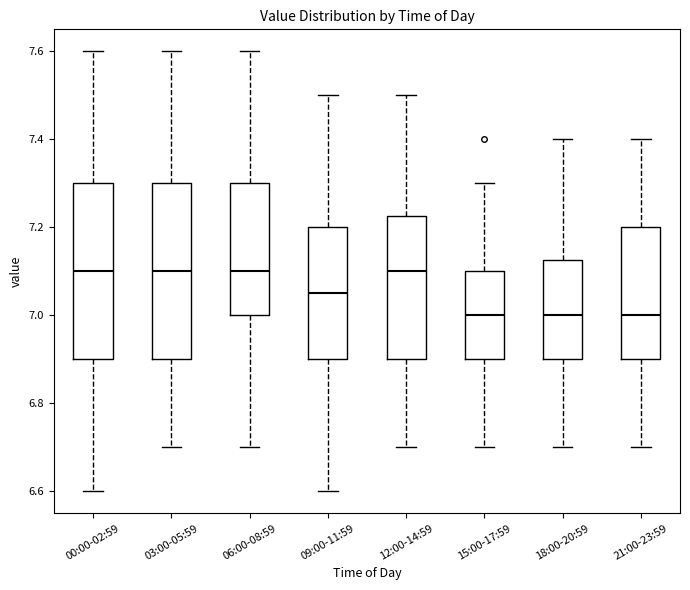

Reading left to right, read every box against the y-axis: the position of its median line, the range the box covers, and the ends of its whiskers. The values are not printed on the chart, so give them approximately, as read against the axis.

00:00-02:59: median 7.10, box 6.90 to 7.30, whiskers 6.60 to 7.60
03:00-05:59: median 7.10, box 6.90 to 7.30, whiskers 6.70 to 7.60
06:00-08:59: median 7.10, box 7.00 to 7.30, whiskers 6.70 to 7.60
09:00-11:59: median 7.06, box 6.90 to 7.20, whiskers 6.60 to 7.50
12:00-14:59: median 7.10, box 6.90 to 7.22, whiskers 6.70 to 7.50
15:00-17:59: median 7.00, box 6.90 to 7.10, whiskers 6.70 to 7.30
18:00-20:59: median 7.00, box 6.90 to 7.12, whiskers 6.70 to 7.40
21:00-23:59: median 7.00, box 6.90 to 7.20, whiskers 6.70 to 7.40